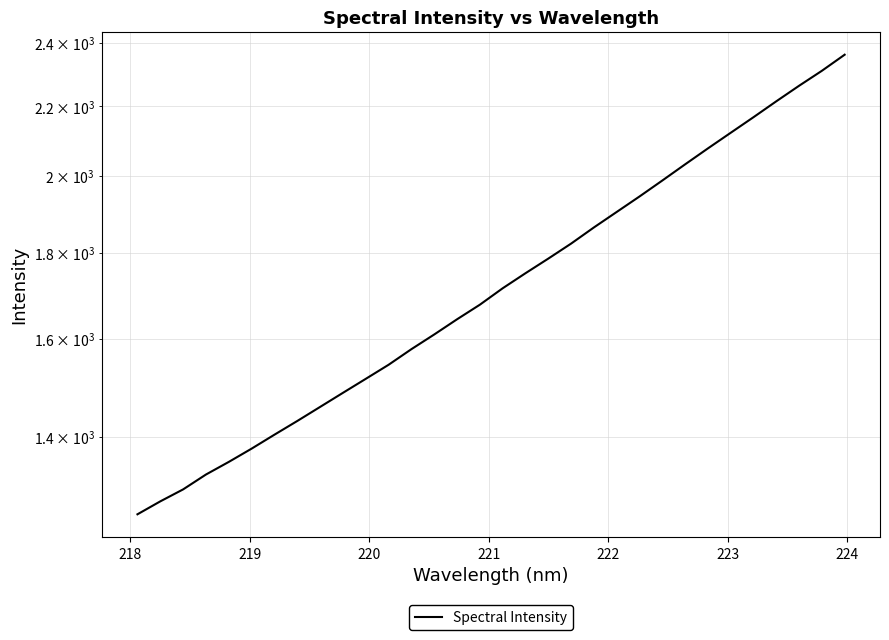

Does the chart have visible grid lines?

Yes